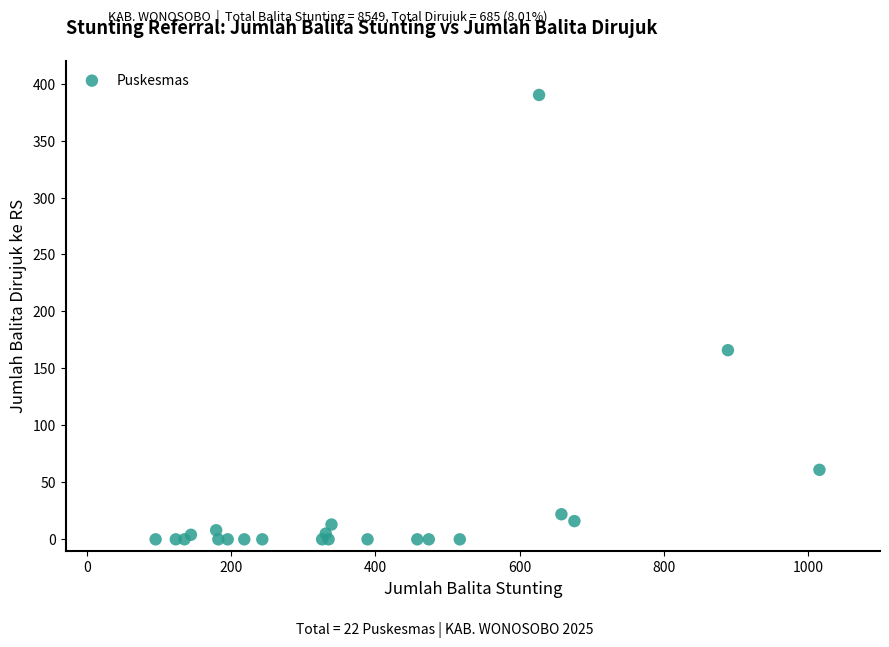

What Y value in the scatter plot is closest to 195?

166